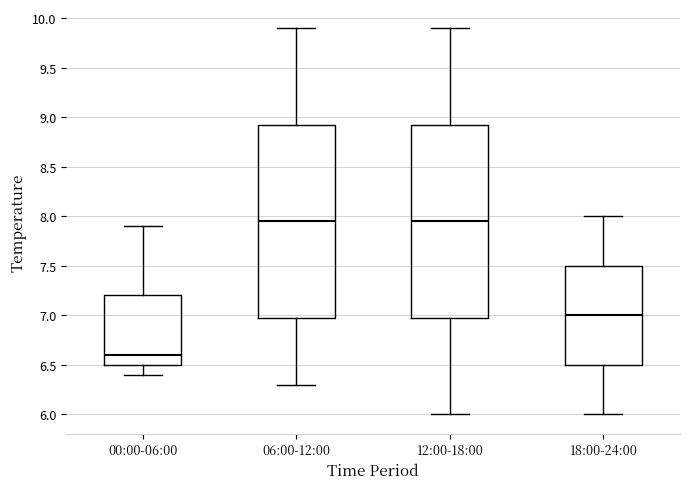

Which box's median line is the lowest?

00:00-06:00